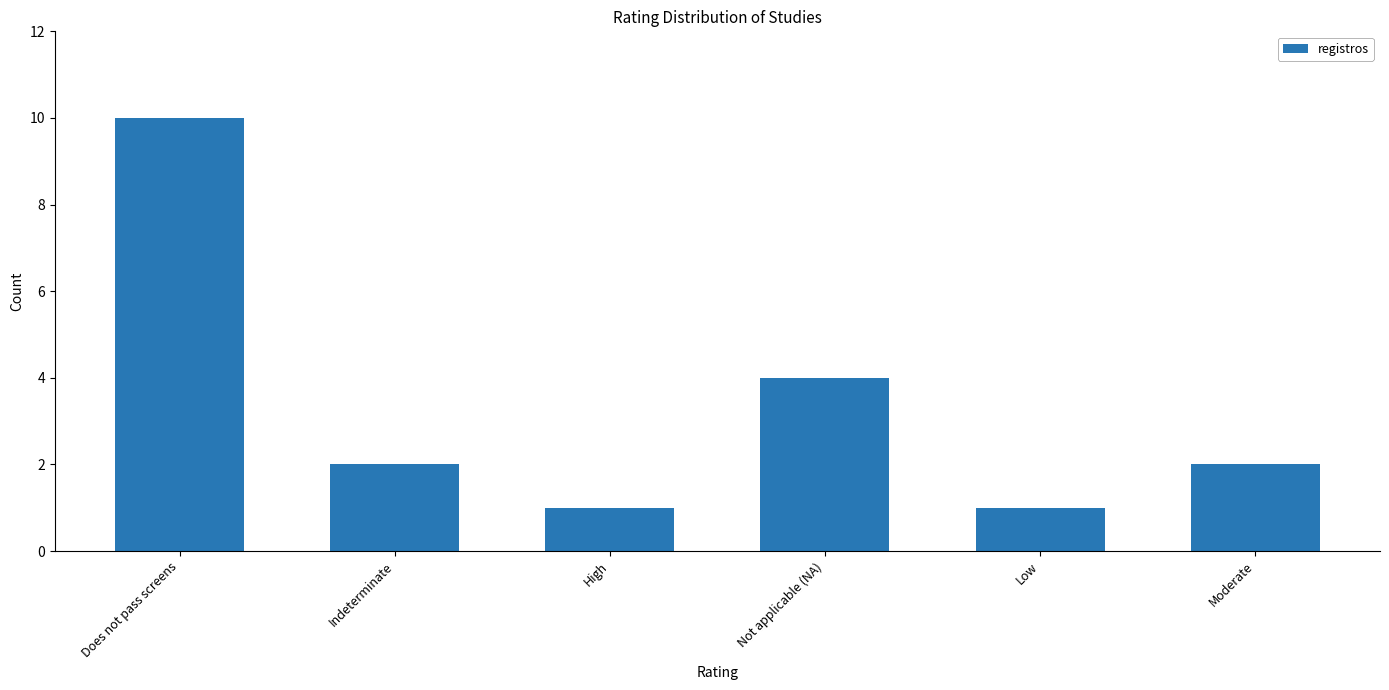

What is the average value?

3